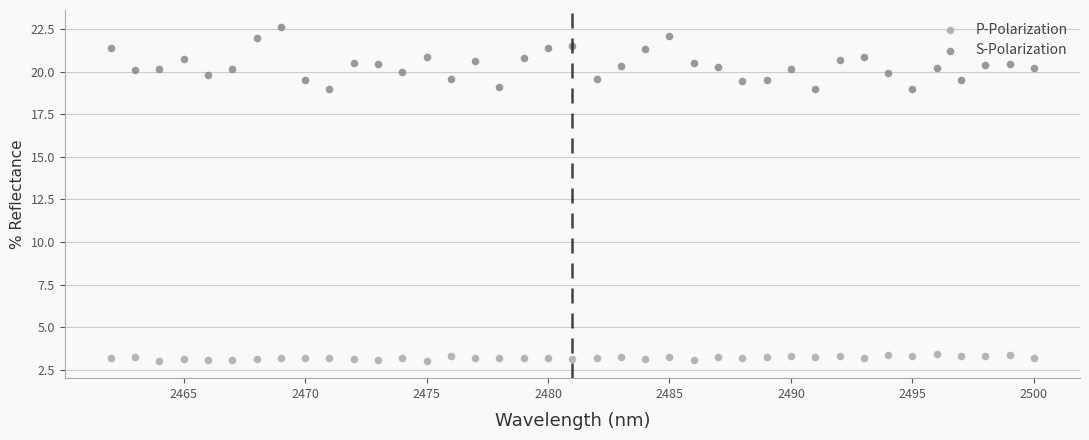

Which series has the largest Y range (max minus min)?

S-Polarization